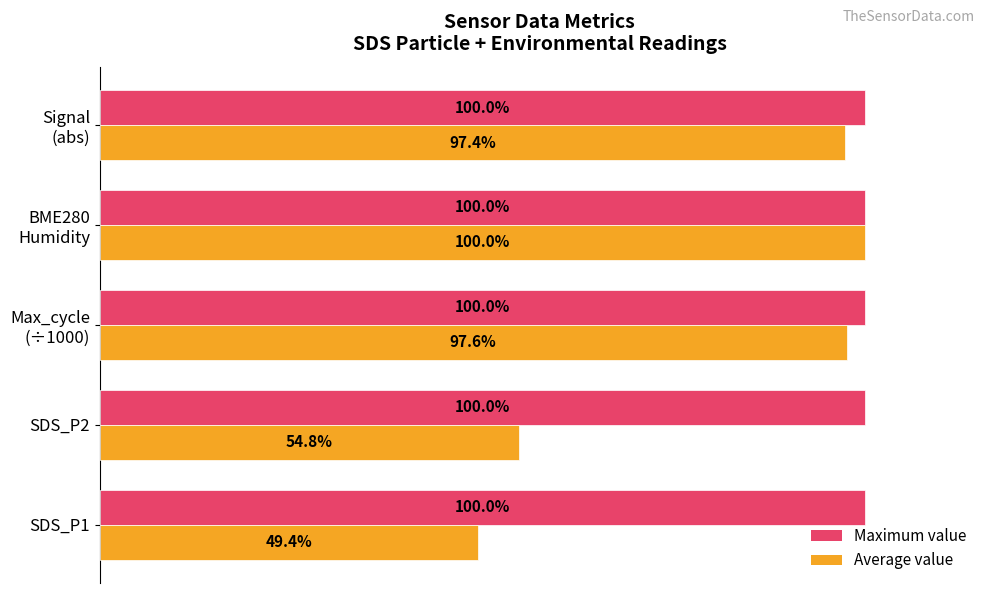

Which series has the widest spread of values?

Average value